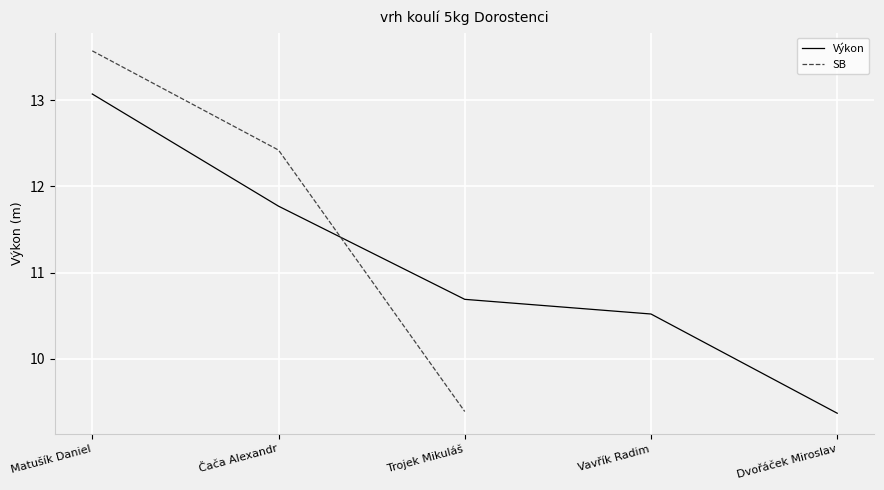

What is the total value across all series at Matušík Daniel?

26.6